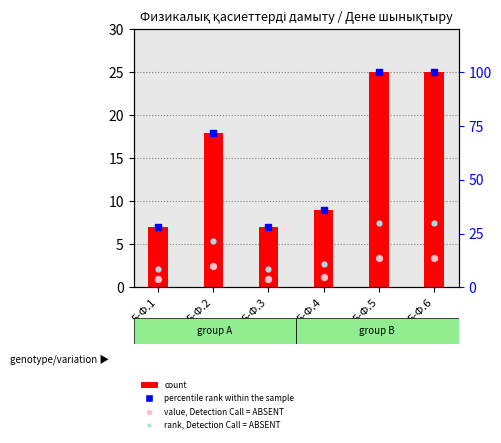

Is the value of percentile rank within the sample at 5-Ф.3 greater than the value of rank, Detection Call = ABSENT at 5-Ф.3?

Yes